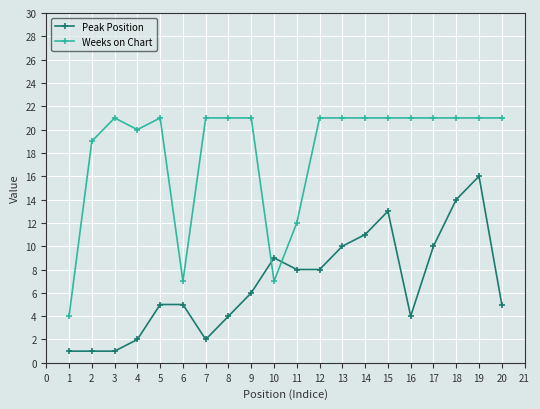

What is the spread (max minus min) of values at 14?

10